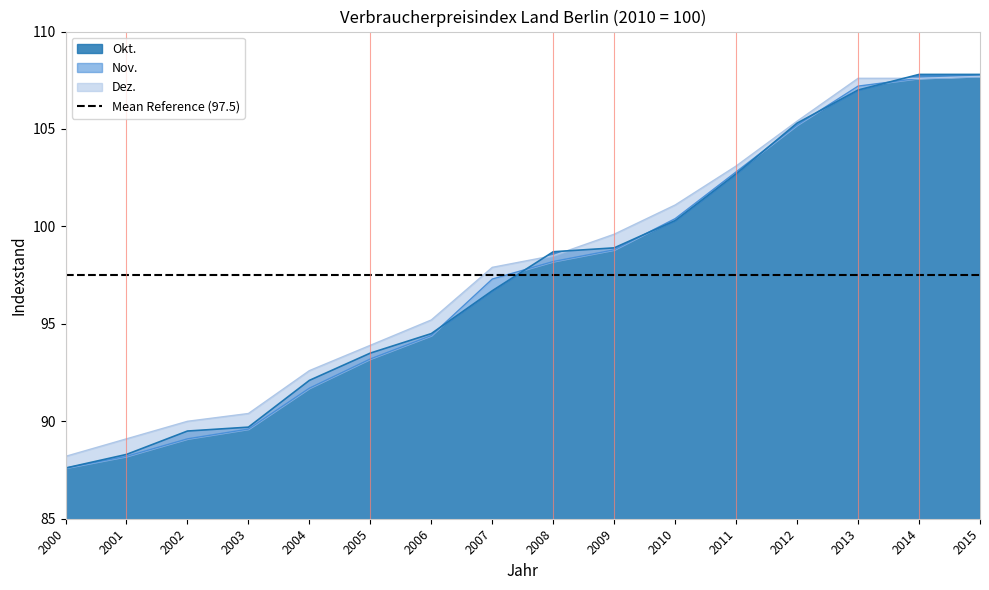

Reading left to right, extract all data points from this chart.

Okt.: 2000=87.6	2001=88.3	2002=89.5	2003=89.7	2004=92.1	2005=93.5	2006=94.5	2007=96.7	2008=98.7	2009=98.9	2010=100.3	2011=102.7	2012=105.3	2013=107.0	2014=107.8	2015=107.8
Nov.: 2000=87.6	2001=88.2	2002=89.1	2003=89.6	2004=91.7	2005=93.2	2006=94.4	2007=97.3	2008=98.2	2009=98.8	2010=100.4	2011=102.8	2012=105.2	2013=107.2	2014=107.6	2015=107.7
Dez.: 2000=88.2	2001=89.1	2002=90.0	2003=90.4	2004=92.6	2005=93.9	2006=95.2	2007=97.9	2008=98.5	2009=99.6	2010=101.1	2011=103.1	2012=105.4	2013=107.6	2014=107.6	2015=107.7